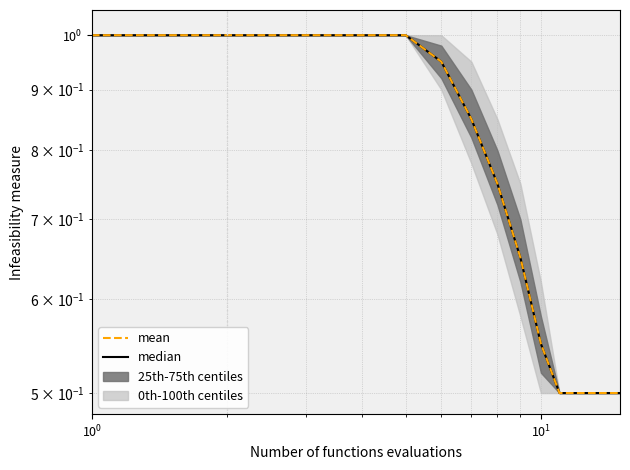

At how many categories does at least one series exceed 0?

15